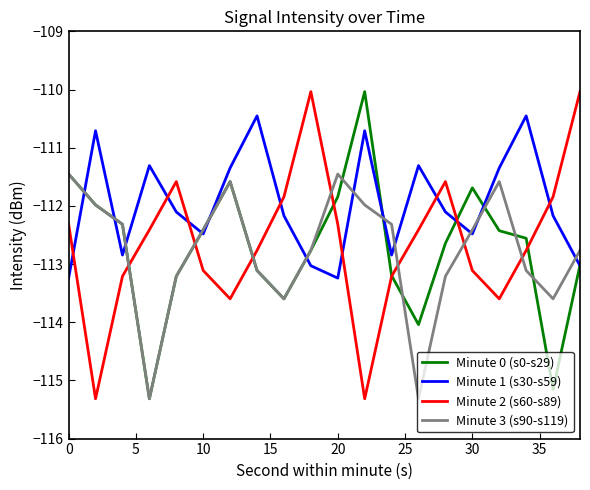

True or false: Minute 1 (s30-s59) and Minute 2 (s60-s89) cross at least once.

True